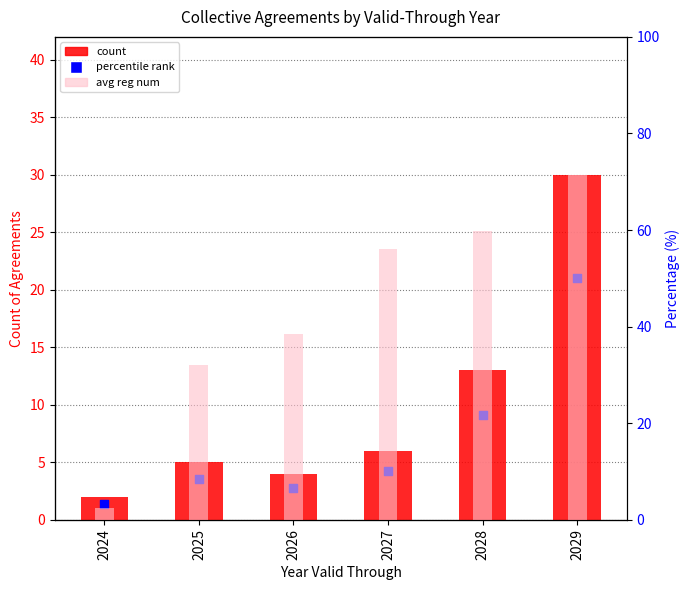

Which series reaches the minimum Y coordinate?

avg reg num